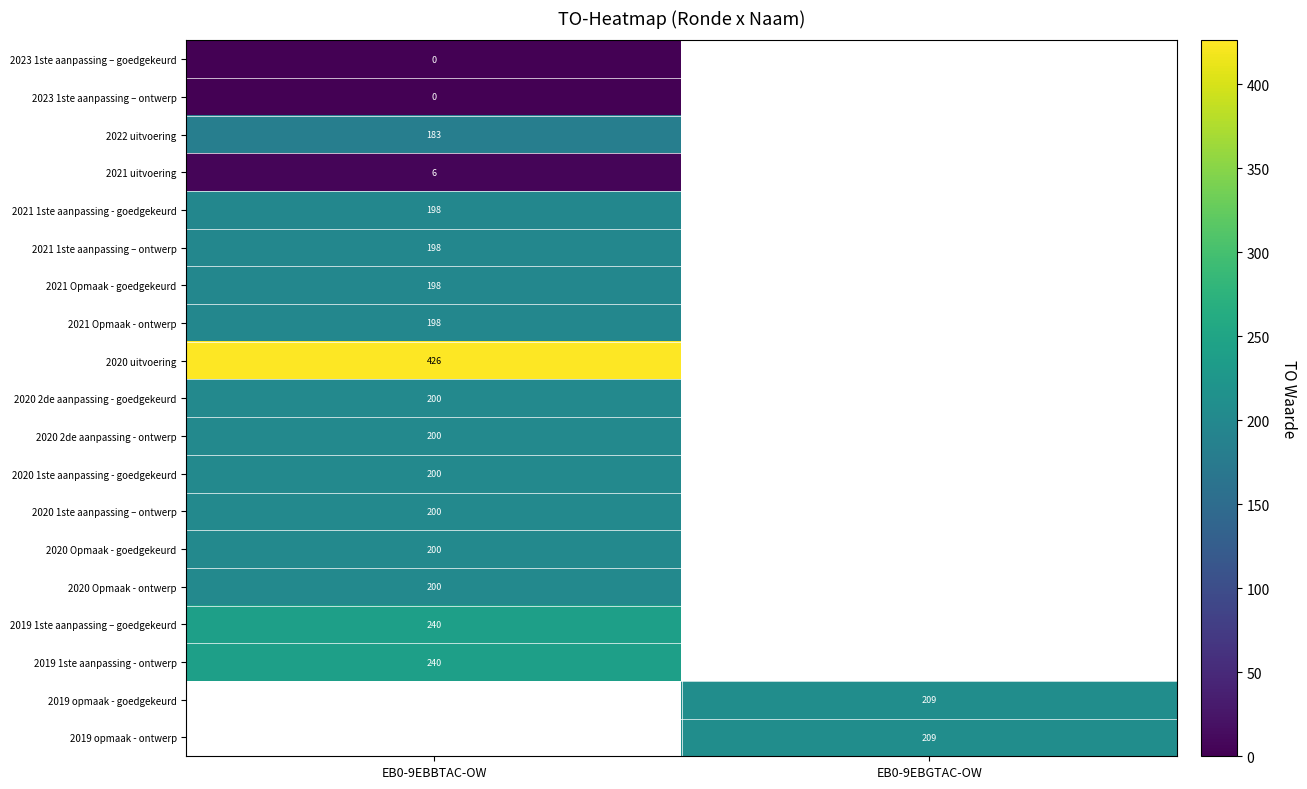

How many series are shown in this chart?

19